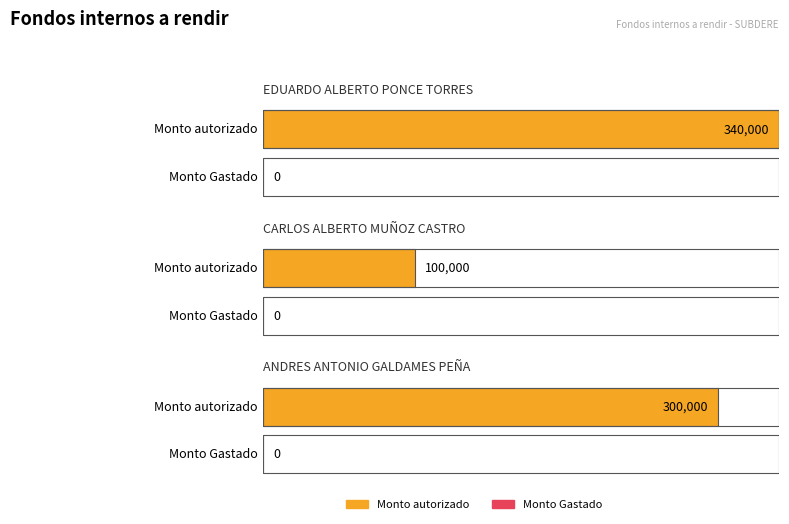

Rank the series by their average value, from highest to lowest.

Monto autorizado, Monto Gastado